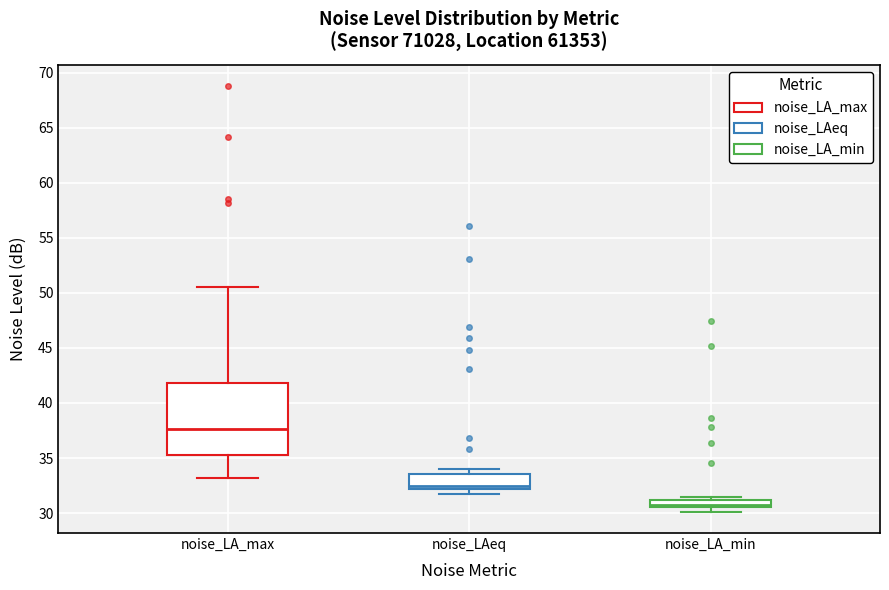

Where does the lower whisker of the box for noise_LA_max end on the y-axis? The values are not printed on the chart, so give them approximately, as read against the axis.

33.0